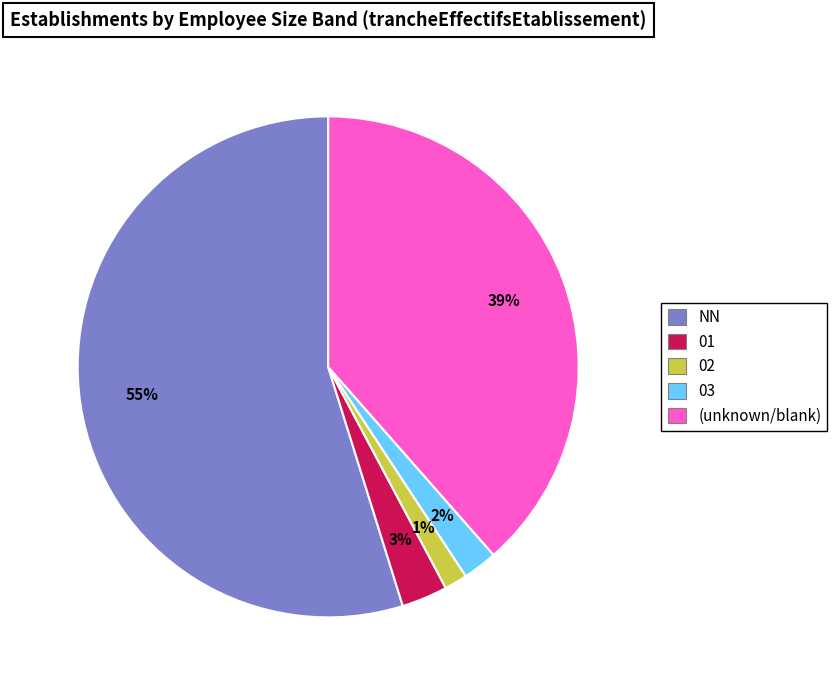

To the nearest percent, what is the average slice percentage?

20%